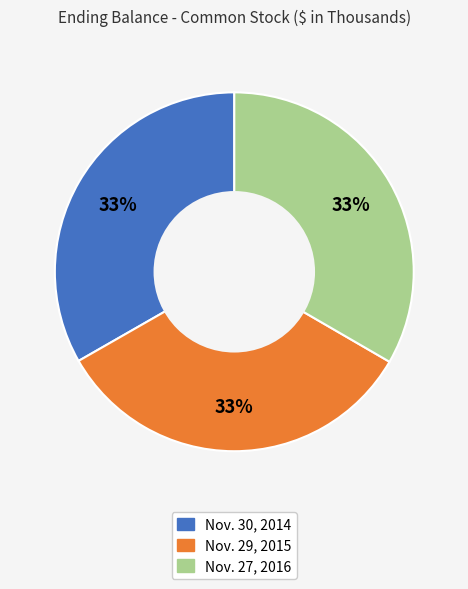

To the nearest percent, what percentage of the pie is Nov. 29, 2015?

33%